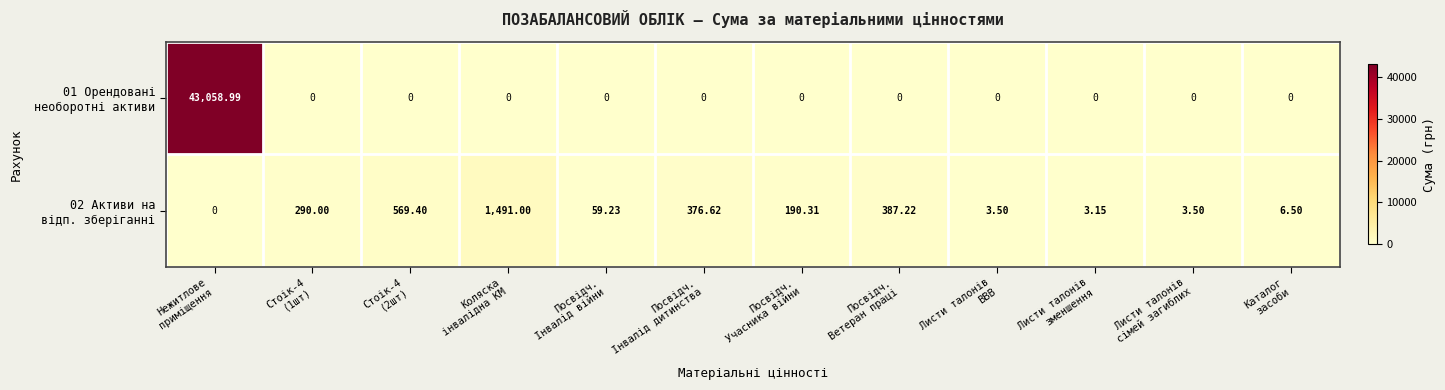

How many categories are shown in the chart?

12